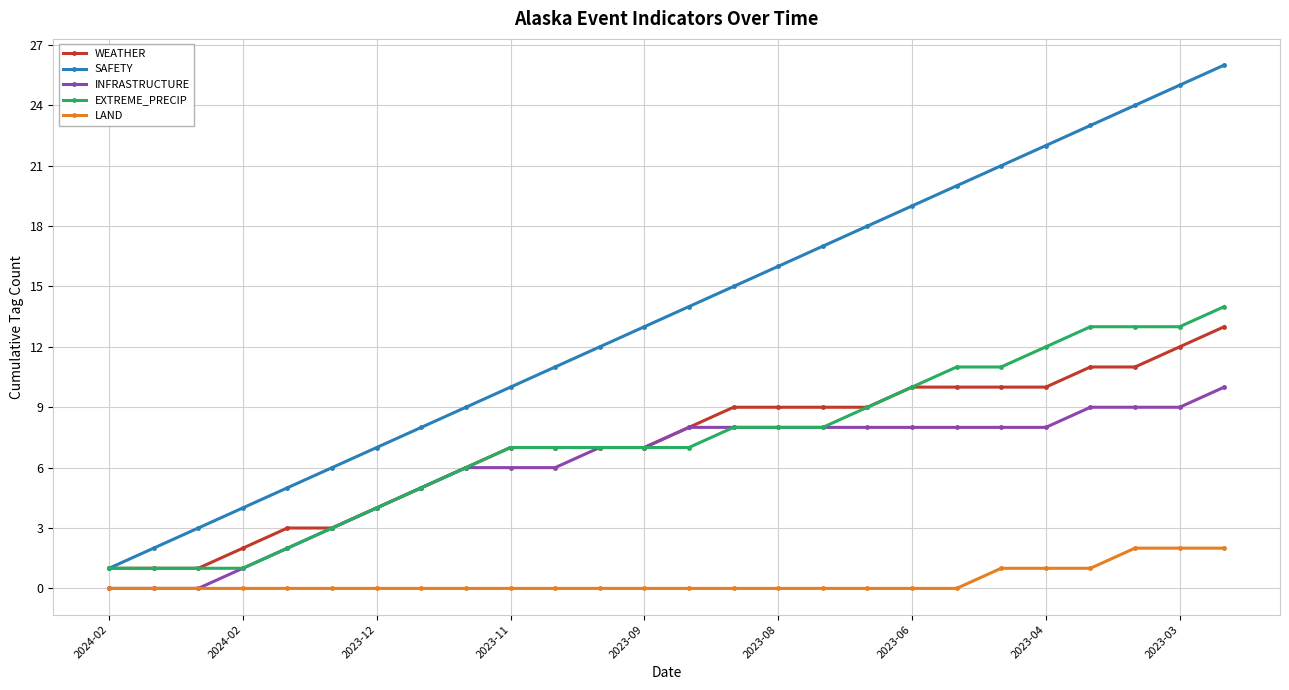

What is the greatest value displayed?

26